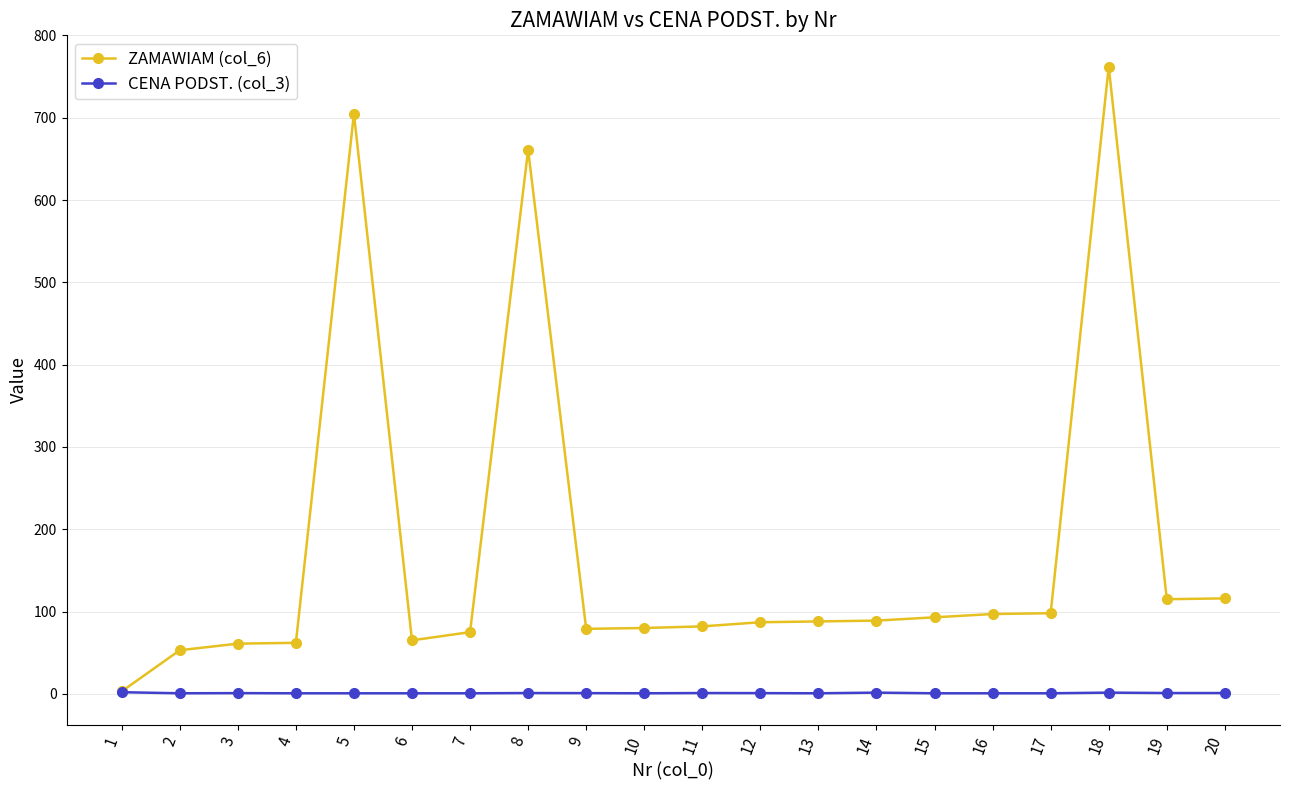

What is the maximum value shown in the chart?

762.0